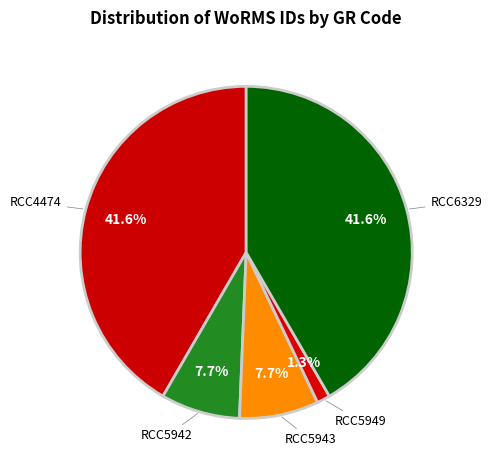

How many slices are in this pie chart?

5